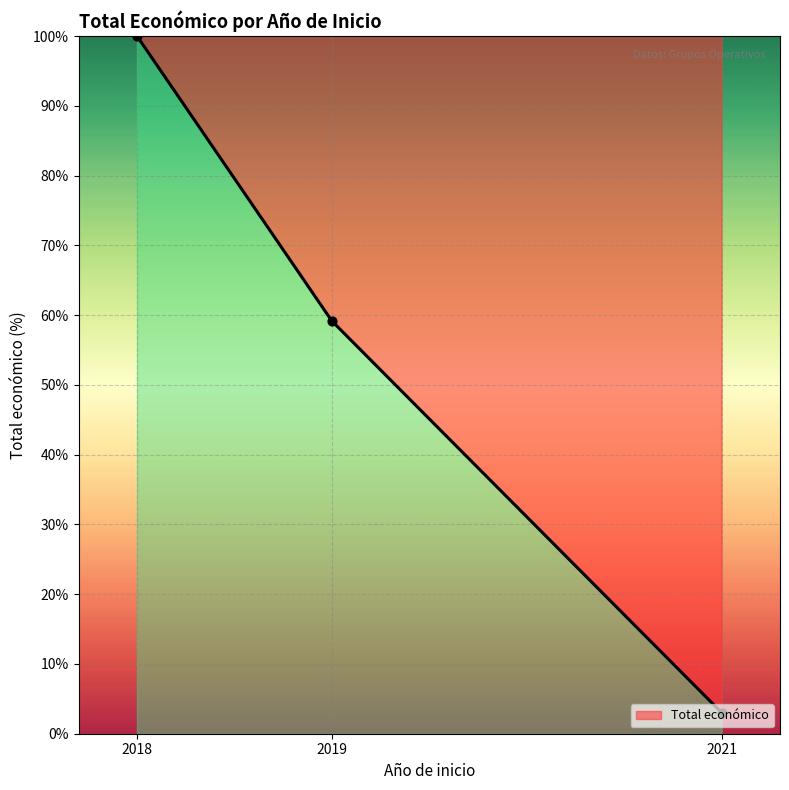

What is the change in value from 2019 to 2021?

-56.1